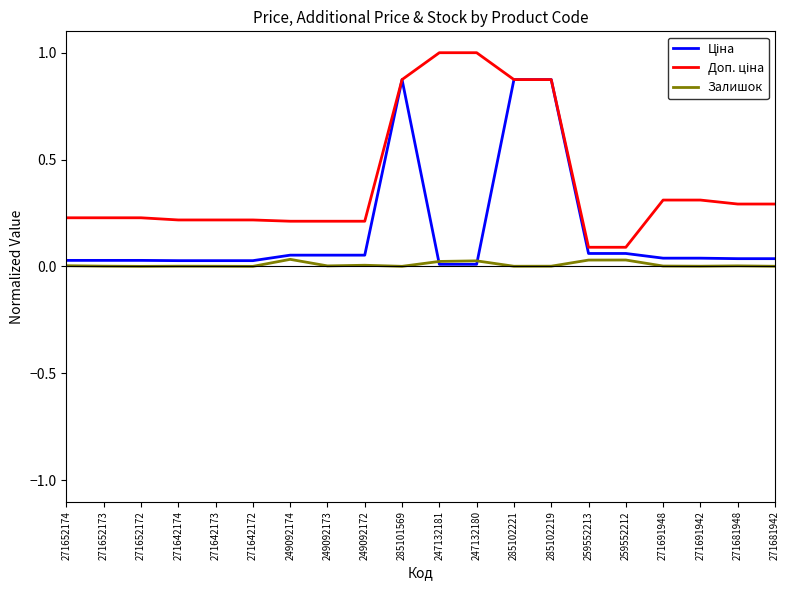

The value of Залишок at 247132180 is 0.0. True or false?

True